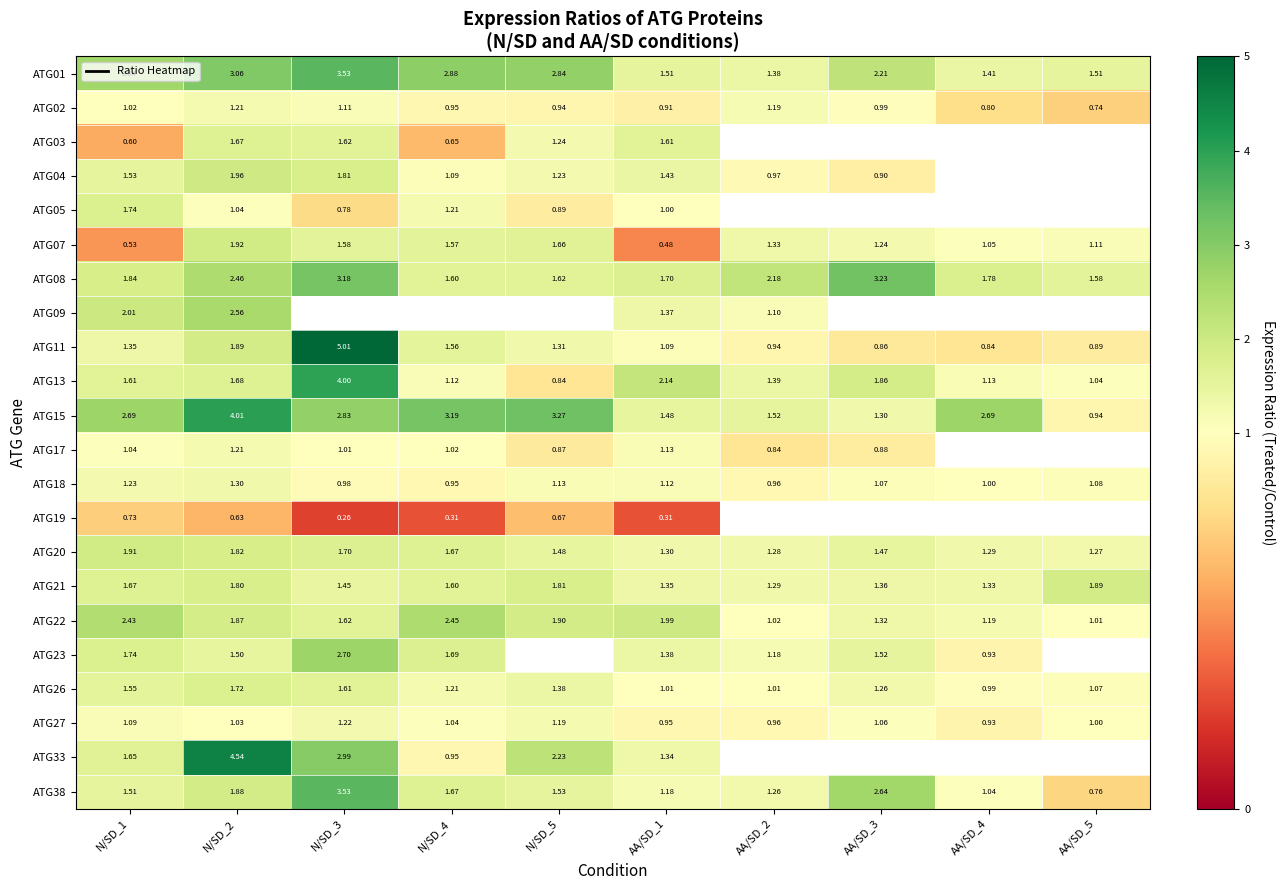

Is the value of ATG15 at AA/SD_5 greater than the value of ATG23 at AA/SD_4?

Yes